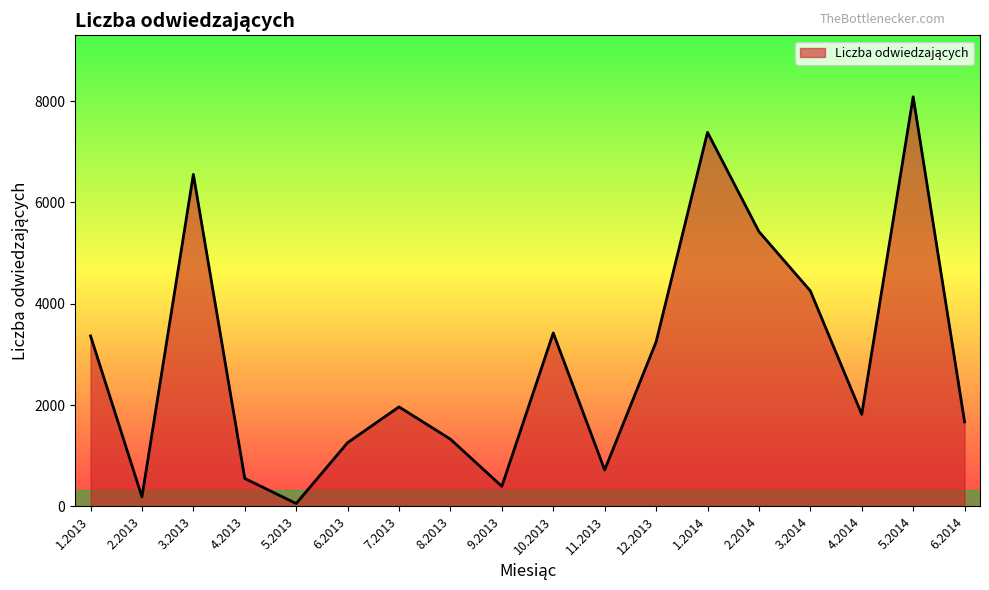

Reading left to right, extract all data points from this chart.

3366	189	6554	552	58	1259	1965	1328	397	3424	720	3247	7384	5426	4255	1818	8086	1669